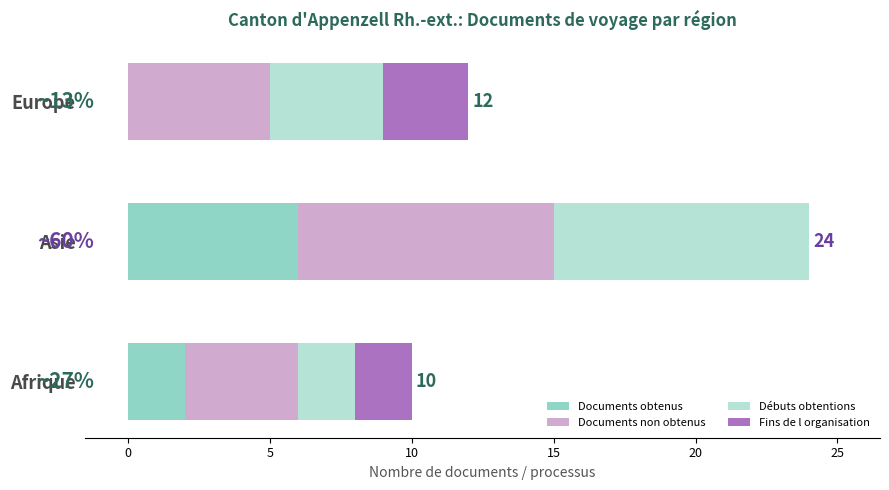

What is the maximum value for Documents obtenus?

6